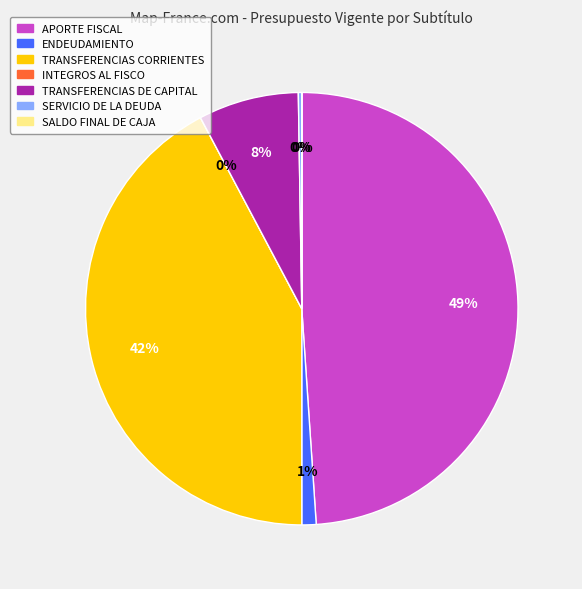

Is there any slice that represents more than half of the pie?

No